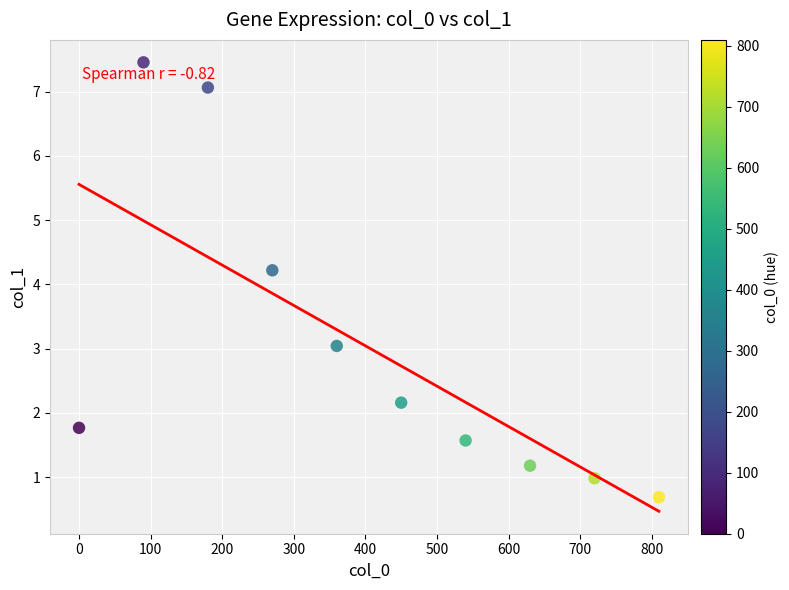

What Y value in the scatter plot is closest to 4?

4.2